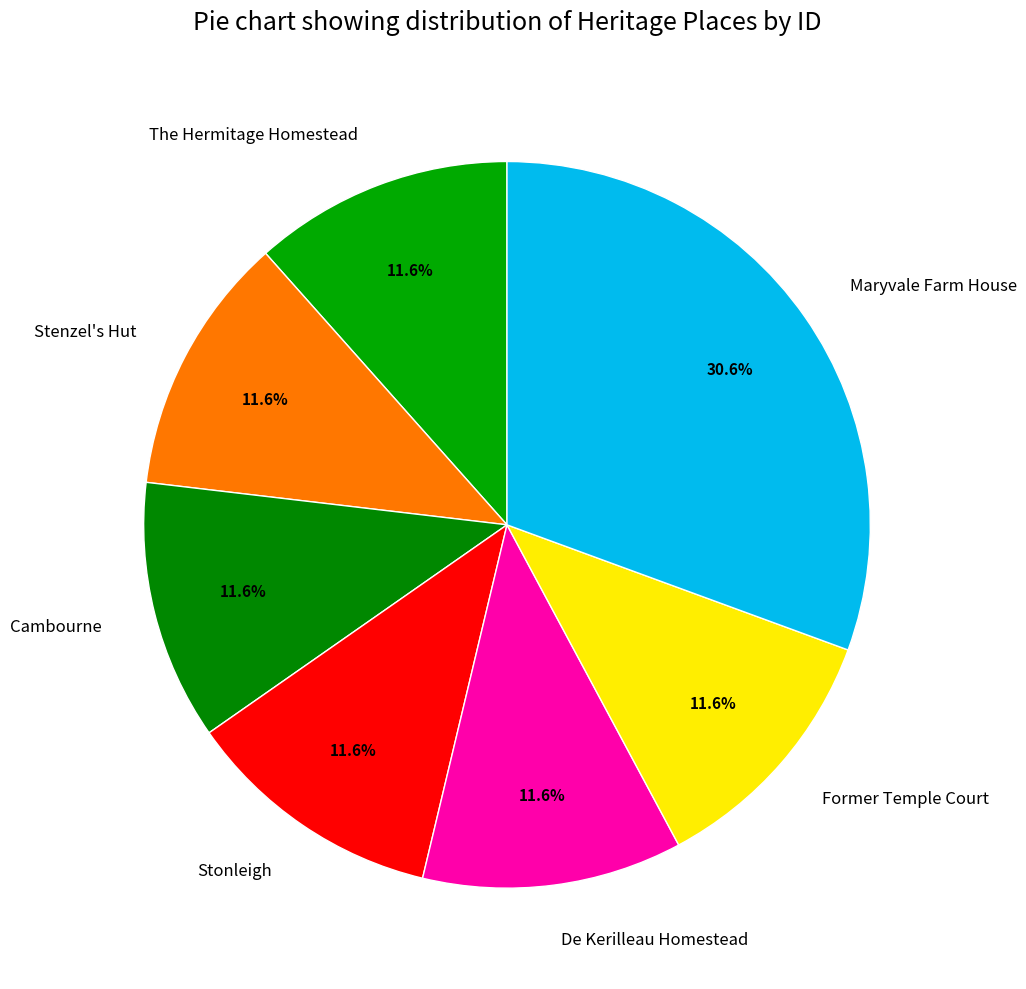

Does any single category account for the majority?

No